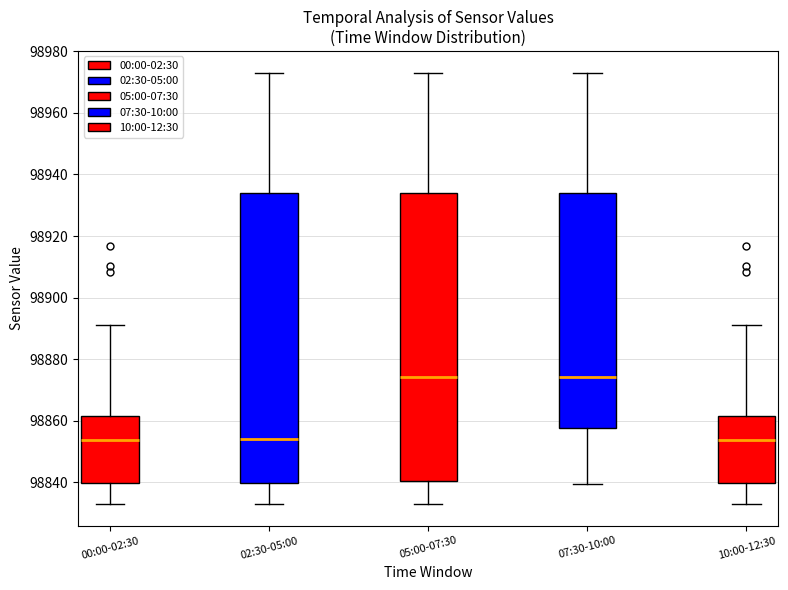

Reading left to right, read every box against the y-axis: the position of its median line, the range the box covers, and the ends of its whiskers. The values are not printed on the chart, so give them approximately, as read against the axis.

00:00-02:30: median 98854, box 98840 to 98862, whiskers 98832 to 98892
02:30-05:00: median 98854, box 98840 to 98934, whiskers 98832 to 98974
05:00-07:30: median 98874, box 98840 to 98934, whiskers 98832 to 98974
07:30-10:00: median 98874, box 98858 to 98934, whiskers 98840 to 98974
10:00-12:30: median 98854, box 98840 to 98862, whiskers 98832 to 98892